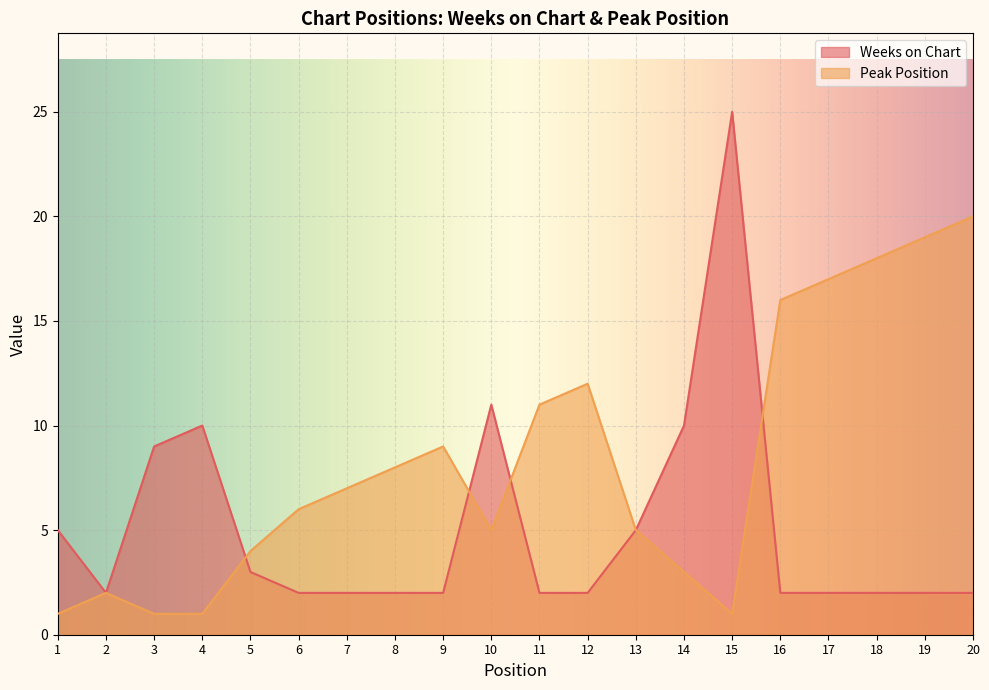

Between 16 and 20, which series saw the biggest shift?

Peak Position